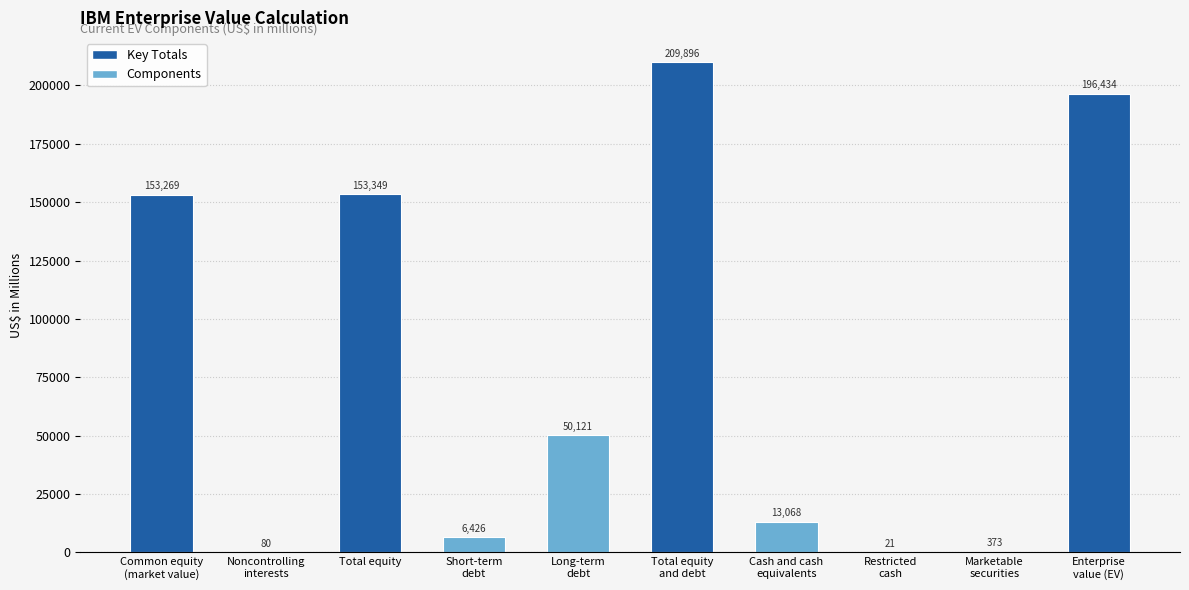

How many data points does each series have?

10